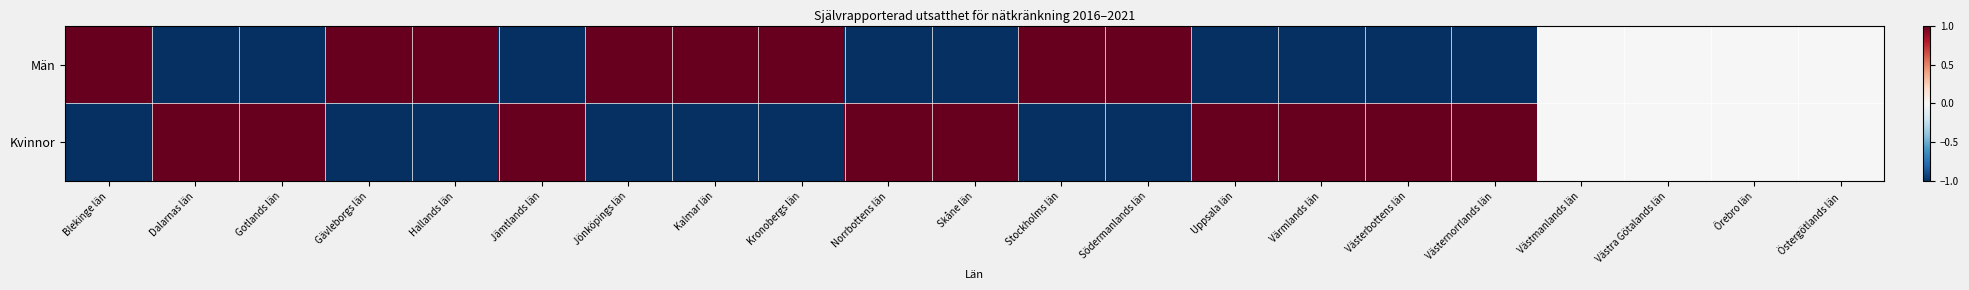

Rank the series by their average value, from highest to lowest.

Kvinnor, Män